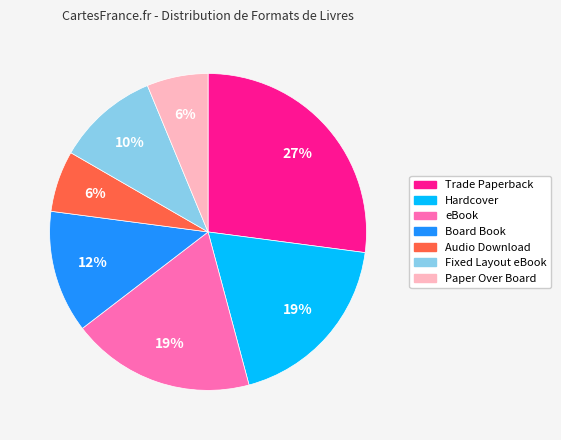

To the nearest percent, what is the difference between the largest and smallest slice percentages?

21%